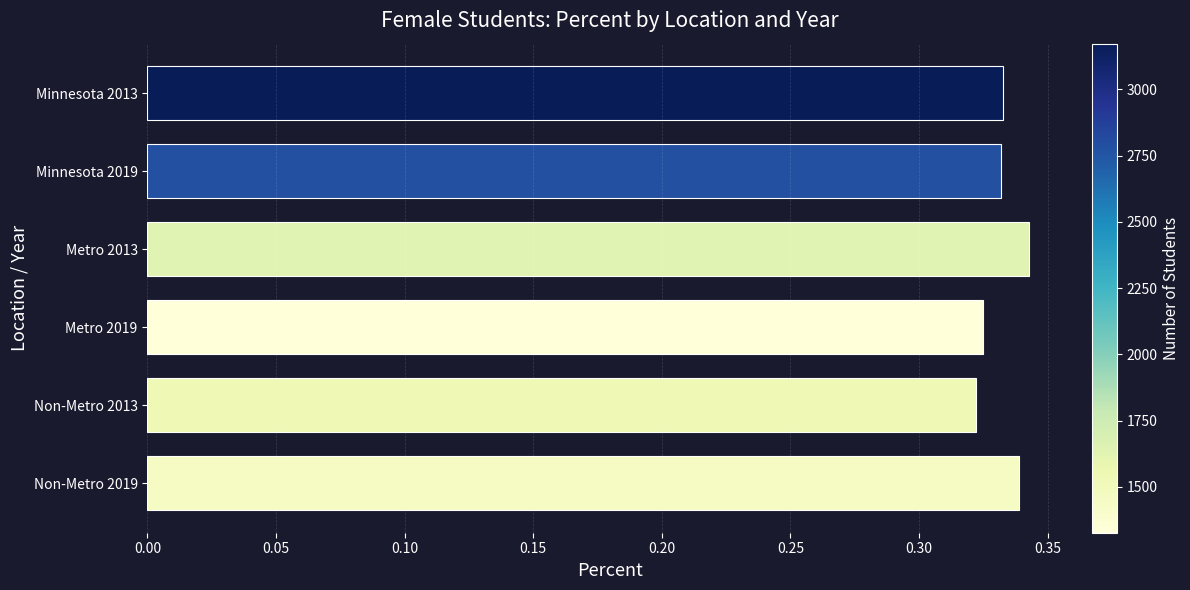

What position from the bottom is Metro 2013?

4